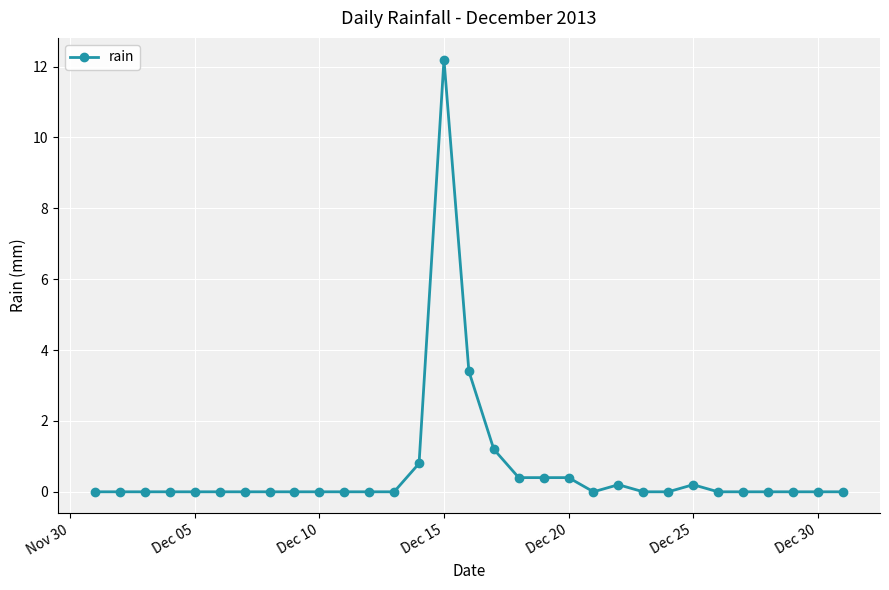

Count the number of data series in this chart.

1